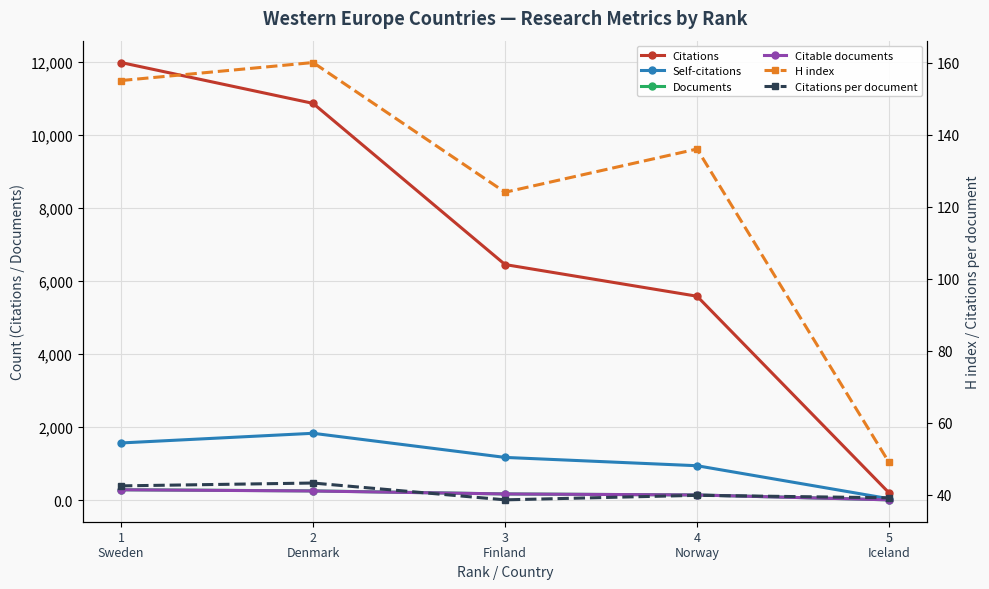

What is the approximate value of Citations per document at 4
Norway?

39.9